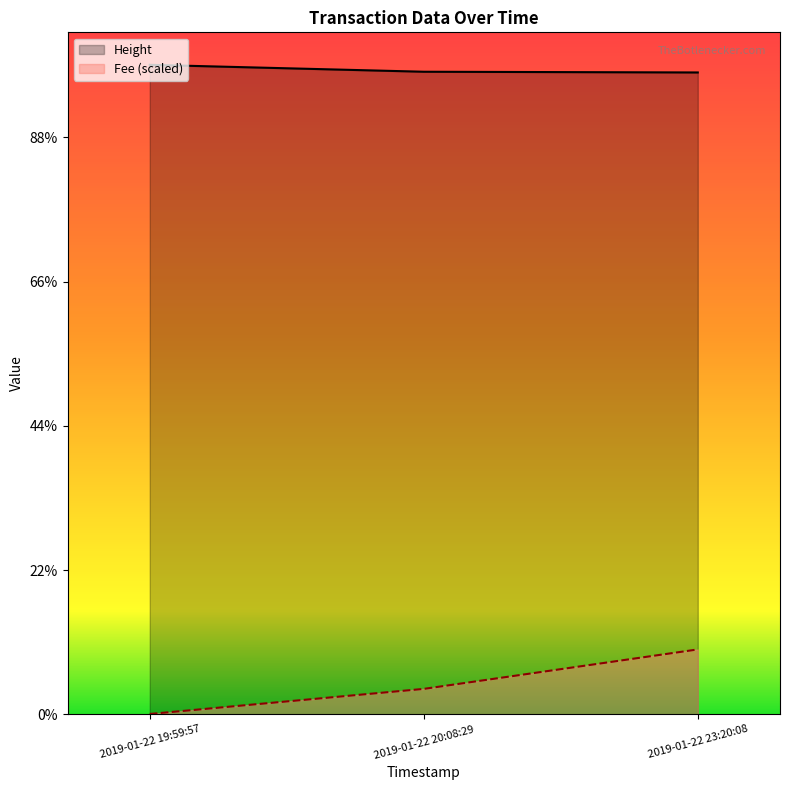

Rank the series by their average value, from highest to lowest.

Height, Fee (scaled)